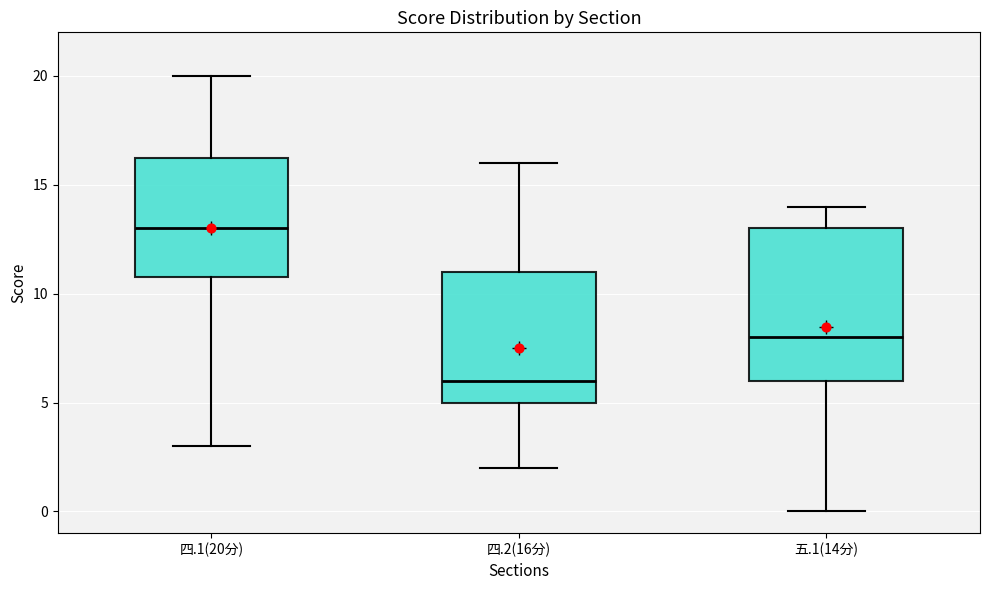

Where does the upper whisker of the box for 四.1(20分) end on the y-axis? The values are not printed on the chart, so give them approximately, as read against the axis.

20.0